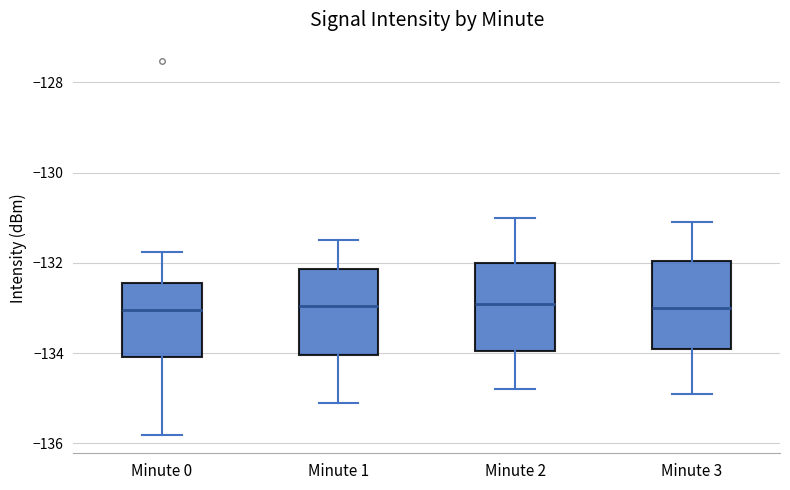

Where does the median line of the box for Minute 3 sit on the y-axis? The values are not printed on the chart, so give them approximately, as read against the axis.

-133.0